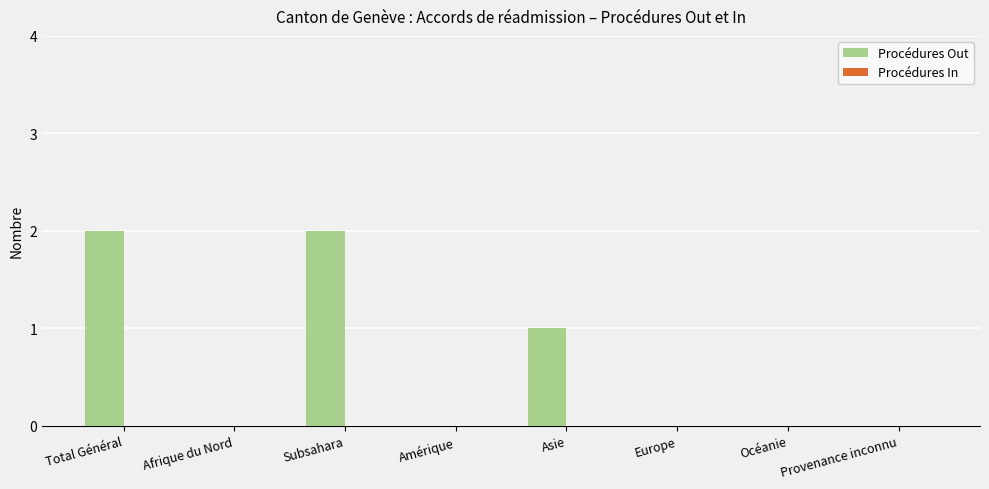

What is the change in value from Afrique du Nord to Asie?

+1